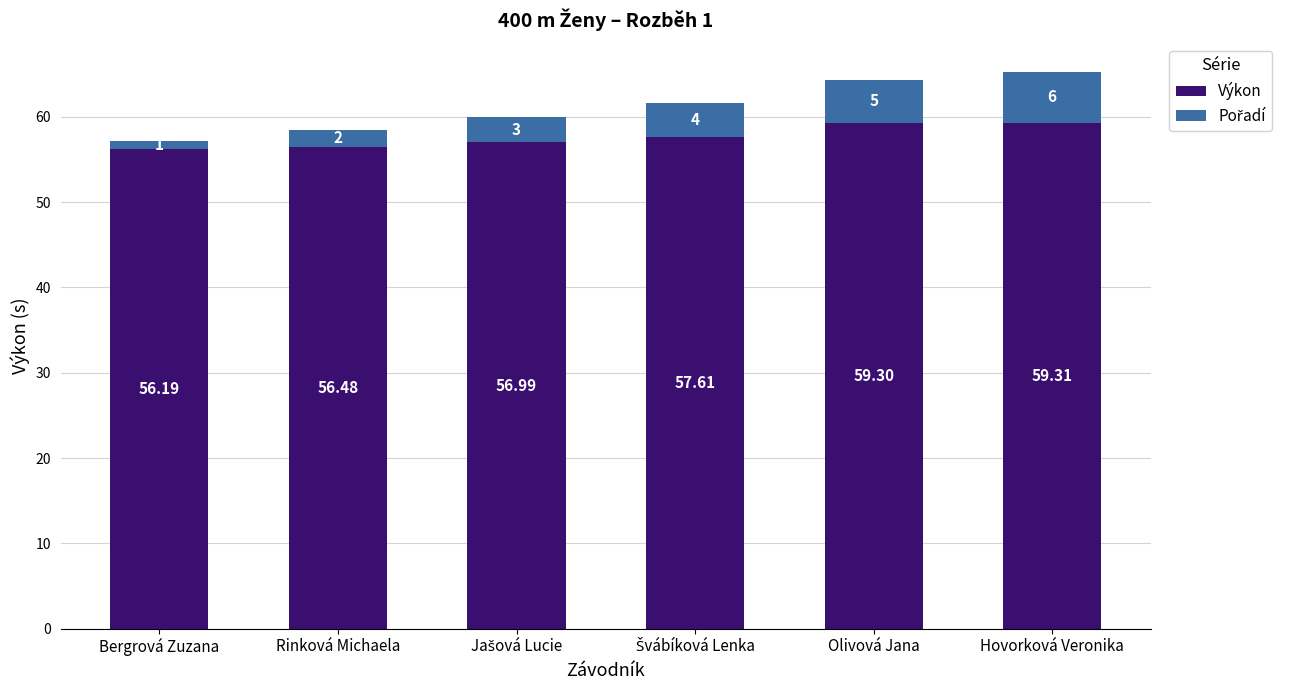

Are the bars horizontal?

No